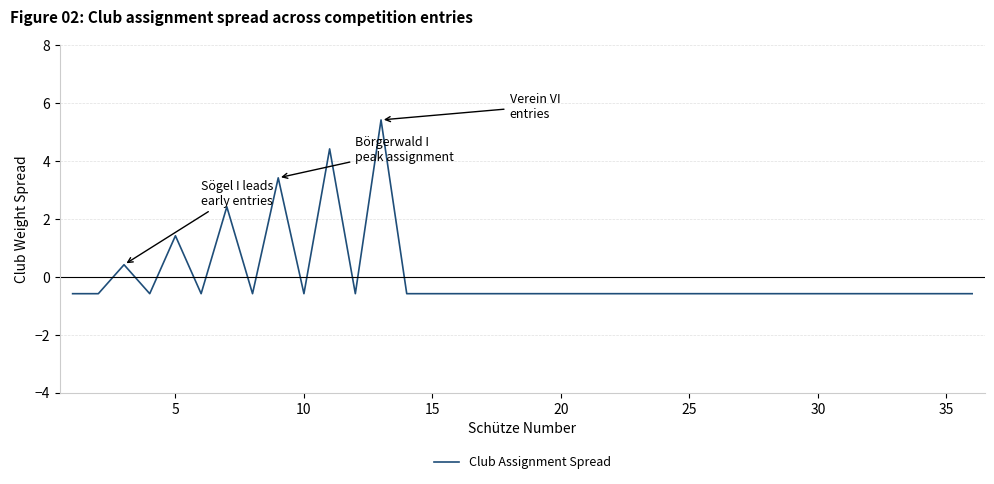

What is the smallest value displayed?

-0.6